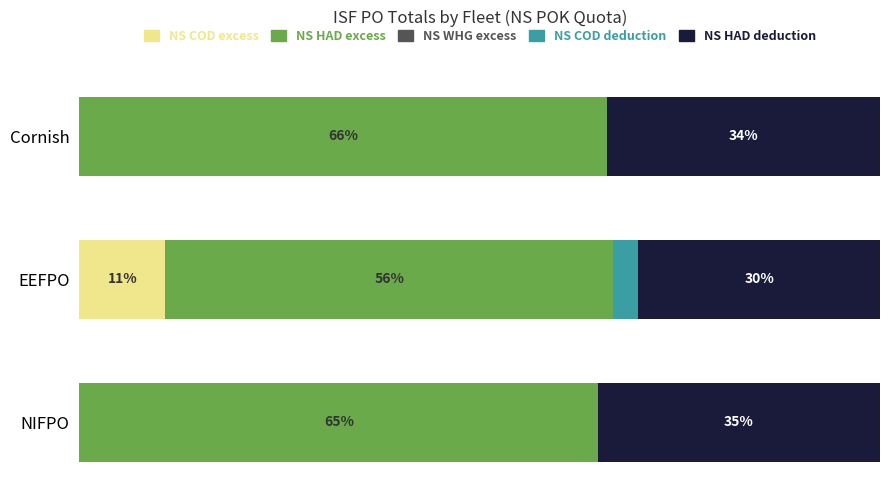

Which category has the highest value in the NS COD excess series?

EEFPO